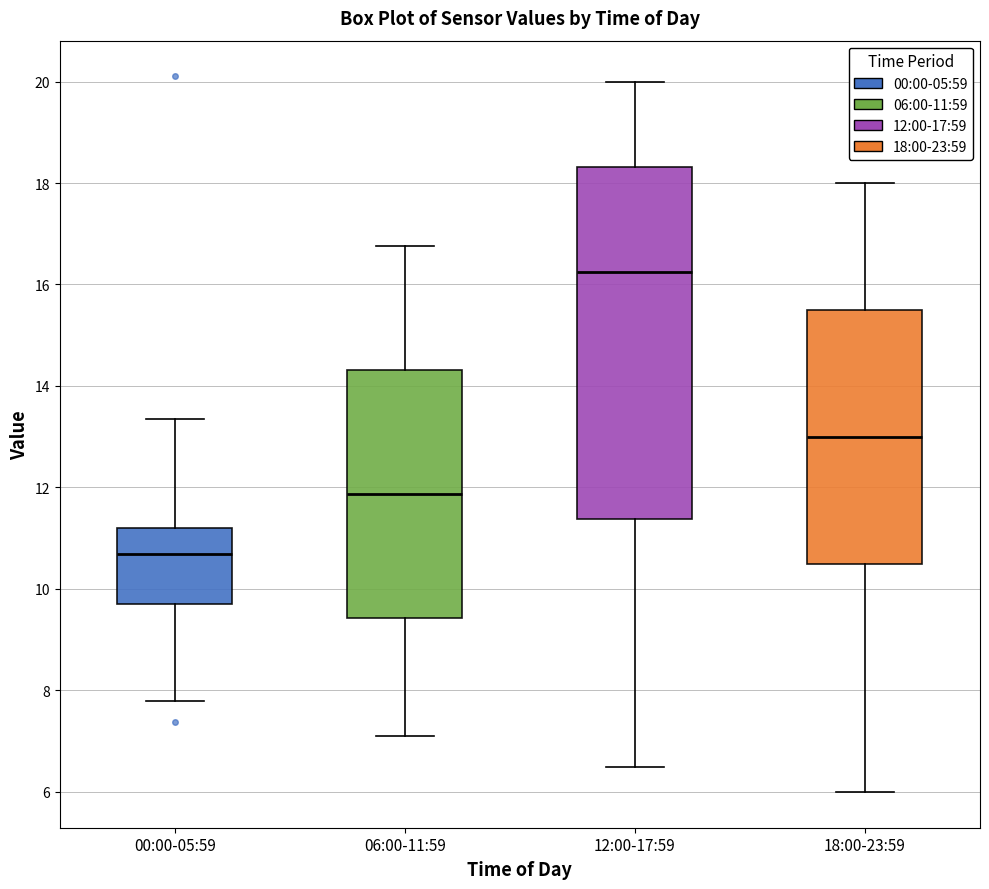

Where does the upper whisker of the box for 18:00-23:59 end on the y-axis? The values are not printed on the chart, so give them approximately, as read against the axis.

18.0